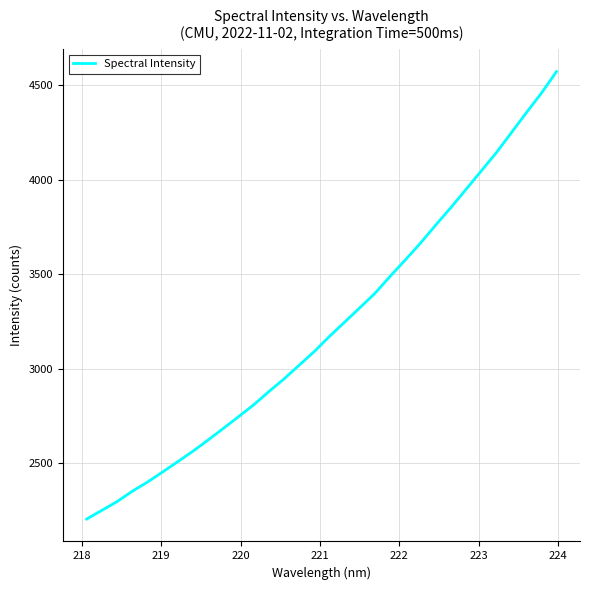

What is the difference between the maximum and minimum values?

2366.4